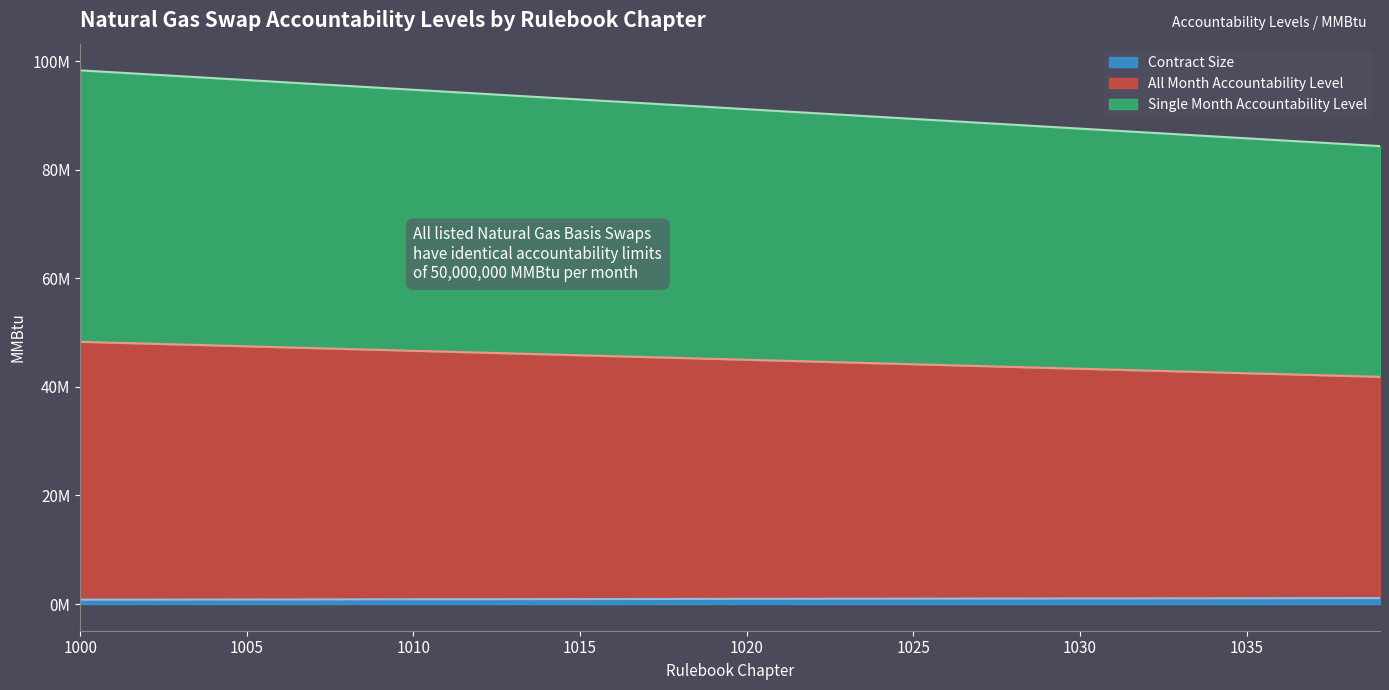

What are all the series names shown in the legend?

Contract Size, All Month Accountability Level, Single Month Accountability Level